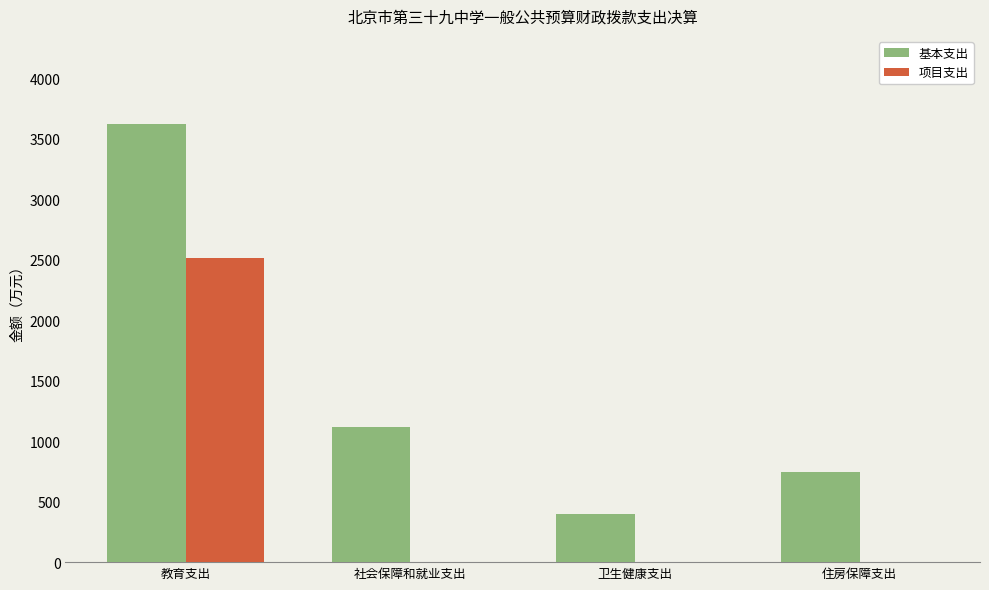

Reading left to right, list all the values displayed in this chart.

基本支出: 3624.5	1117.4	399.9	746.6
项目支出: 2512.2	0.0	0.0	0.0